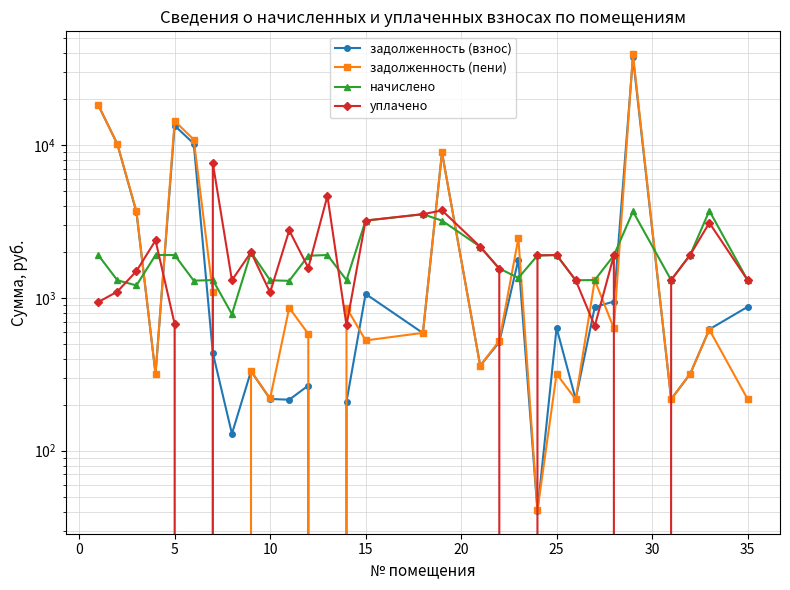

Is the value of задолженность (взнос) at 19 greater than the value of задолженность (пени) at 15?

No